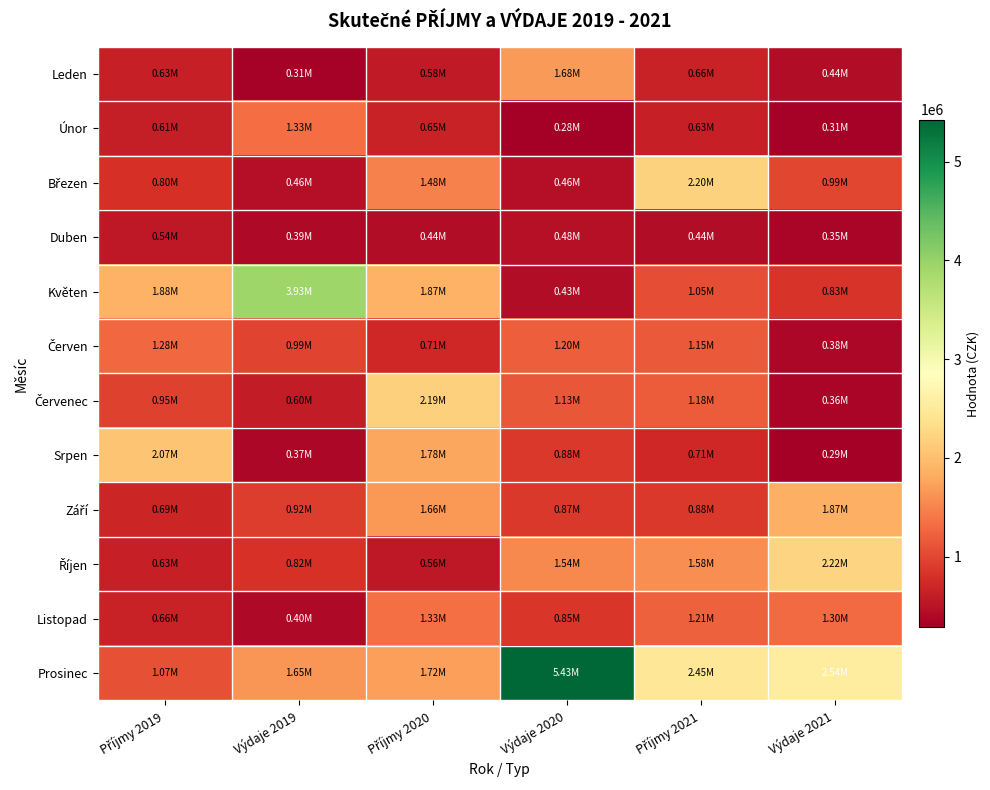

Between Výdaje 2020 and Výdaje 2021, which series saw the biggest shift?

Prosinec